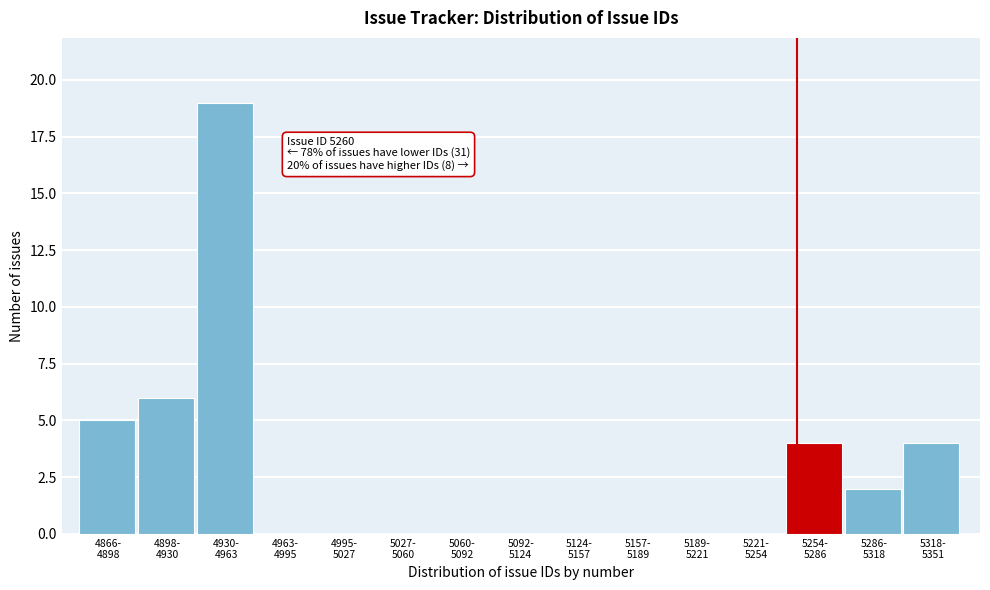

What is the sum of all values?

40